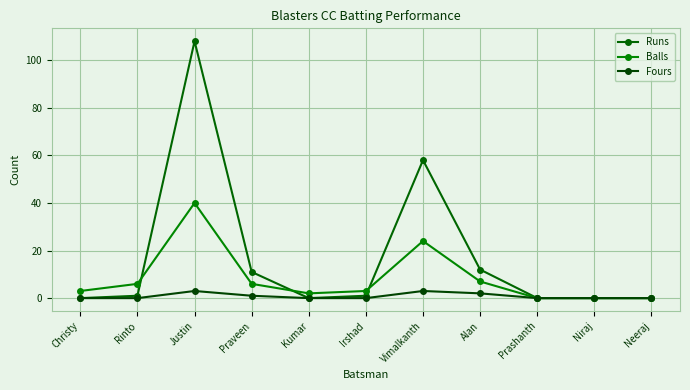

True or false: Fours and Runs intersect in this chart.

False